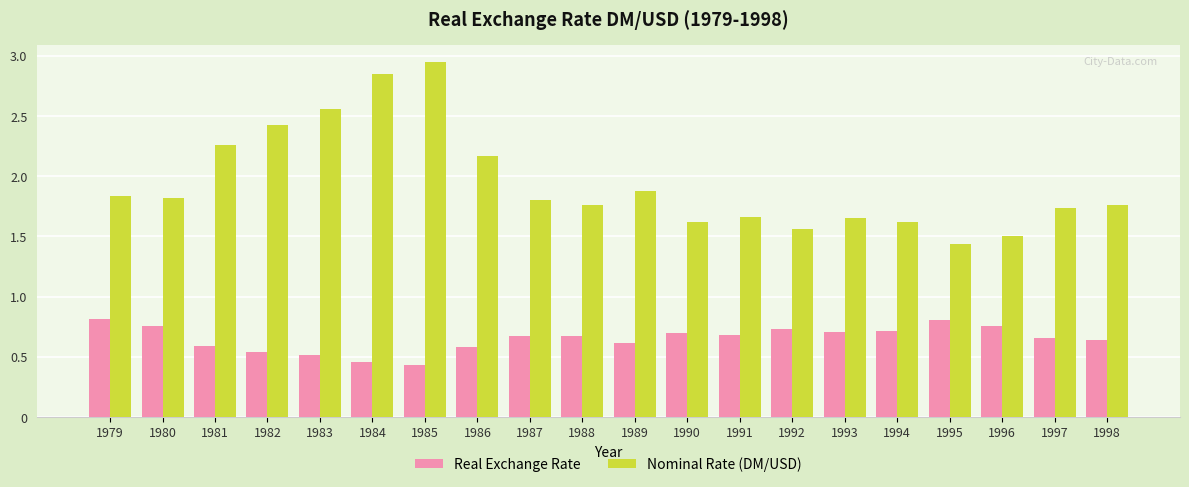

The Real Exchange Rate series shows 0.5 at 1995. True or false?

False